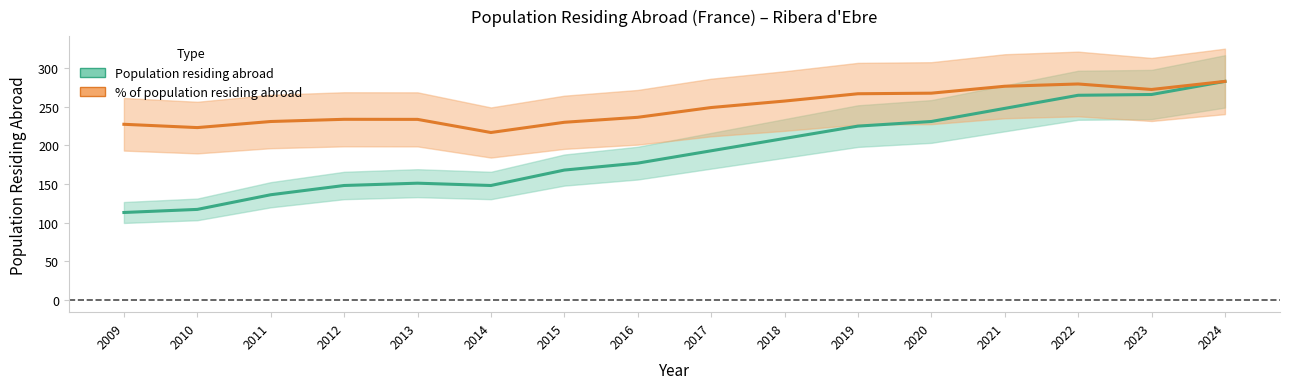

True or false: % of population residing abroad and Population residing abroad intersect in this chart.

False